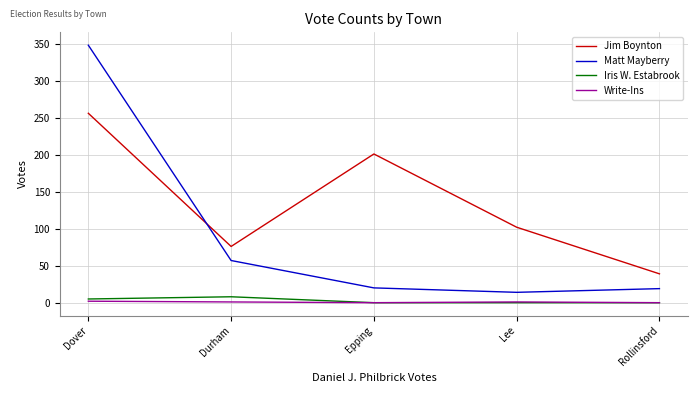

At which label does Jim Boynton reach its peak?

Dover